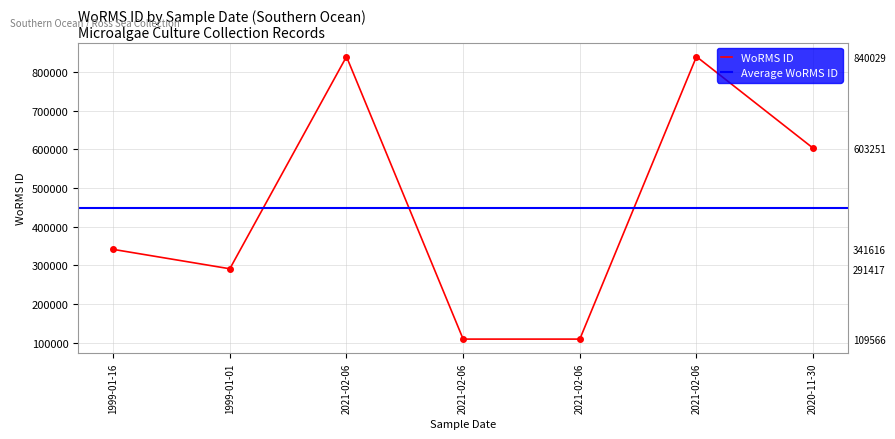

What is the label of the 5th point from the left?

2021-02-06